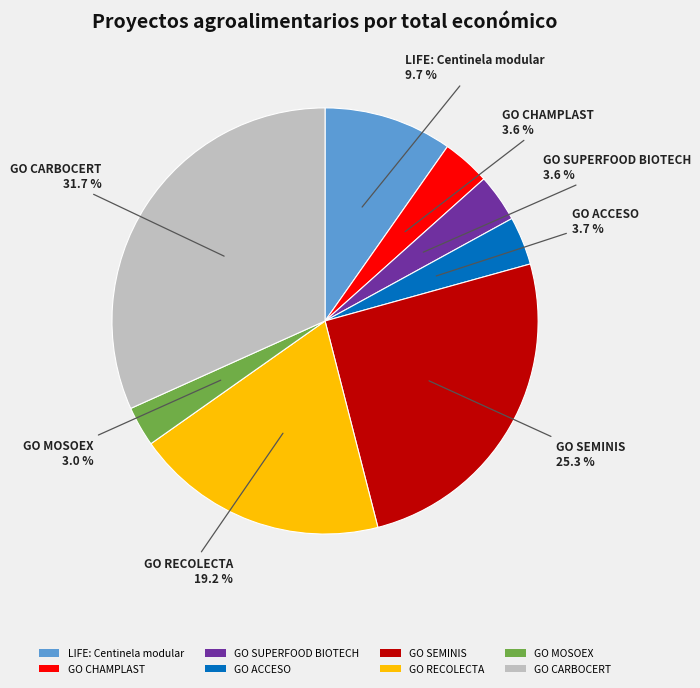

Which slice is the smallest?

GO MOSOEX